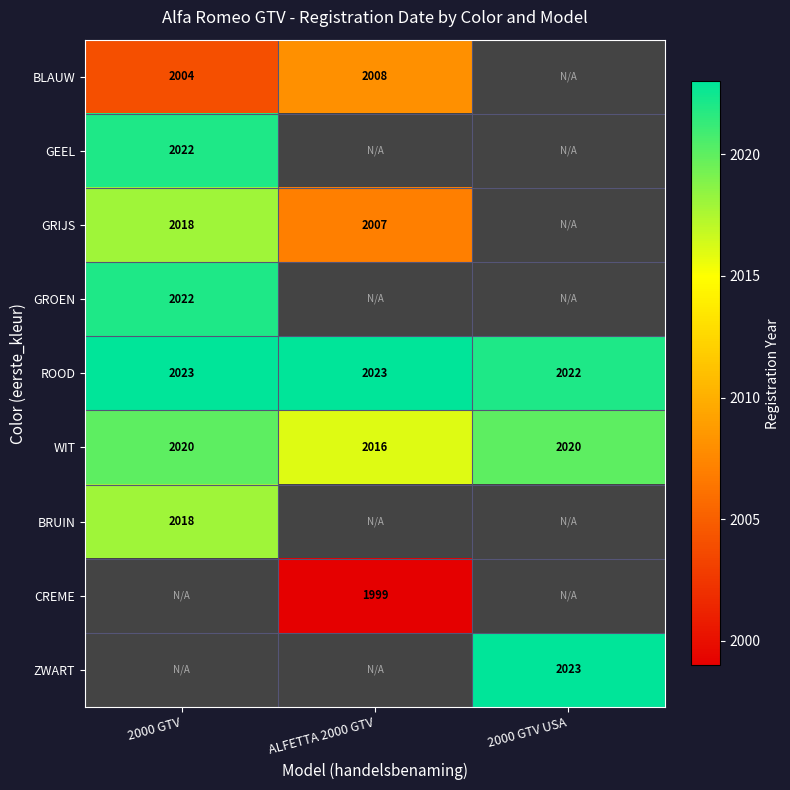

Read the ROOD value at 2000 GTV USA.

2022